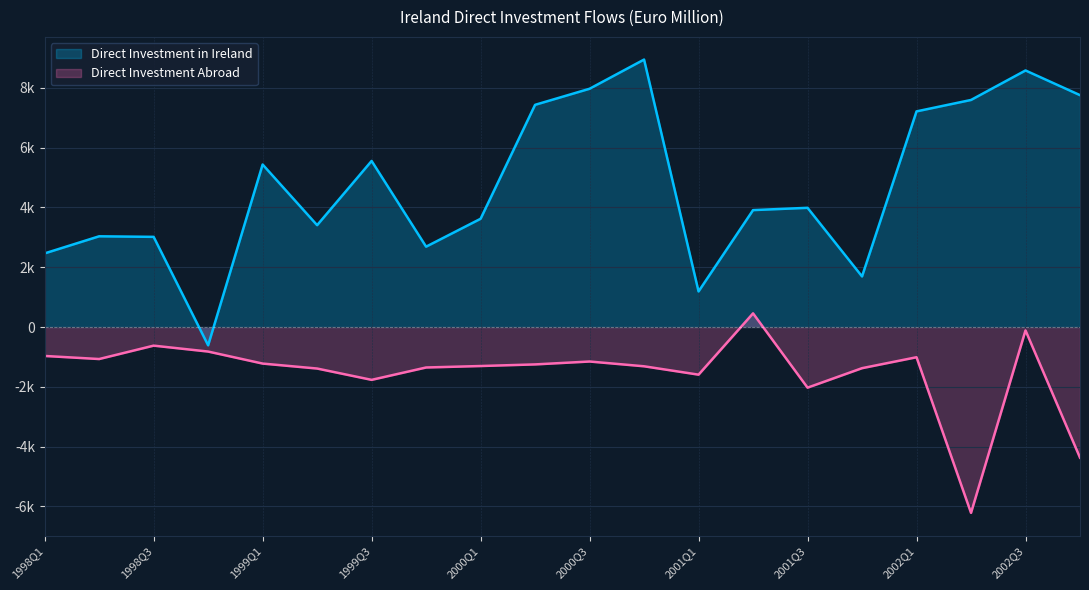

Which category has the lowest value in the Direct Investment in Ireland series?

1998Q4